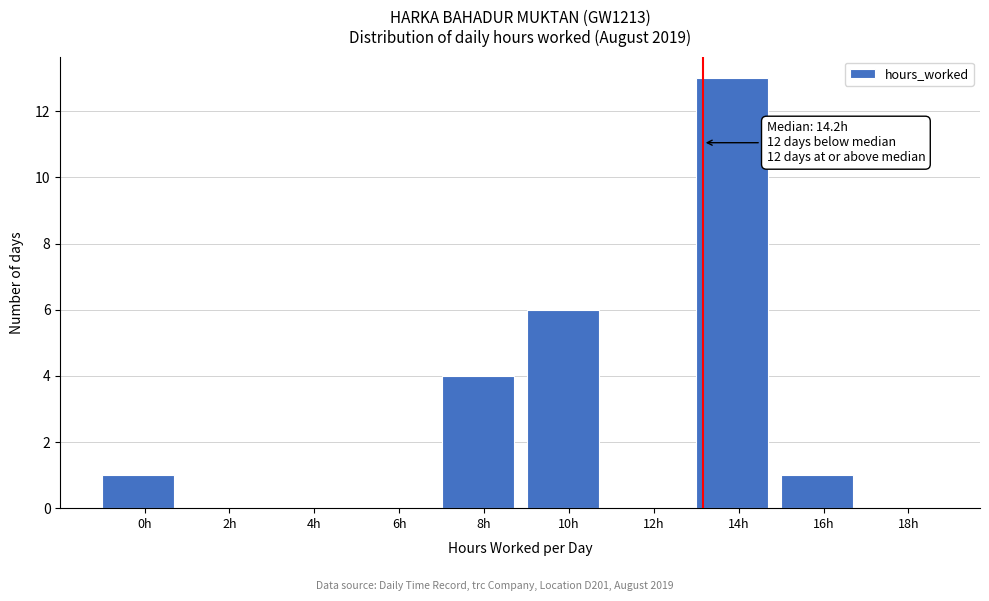

Reading left to right, list all the values displayed in this chart.

0h=1	2h=0	4h=0	6h=0	8h=4	10h=6	12h=0	14h=13	16h=1	18h=0